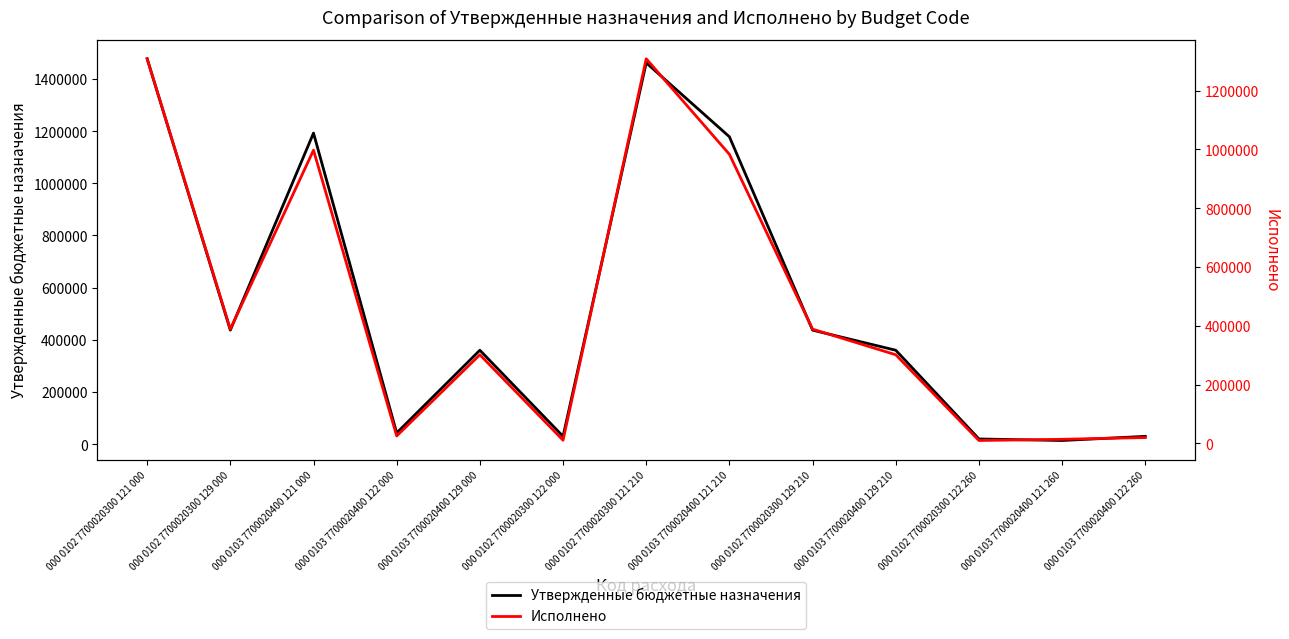

At 000 0103 7700020400 121 260, list the series in order from largest to smallest.

Утвержденные бюджетные назначения, Исполнено